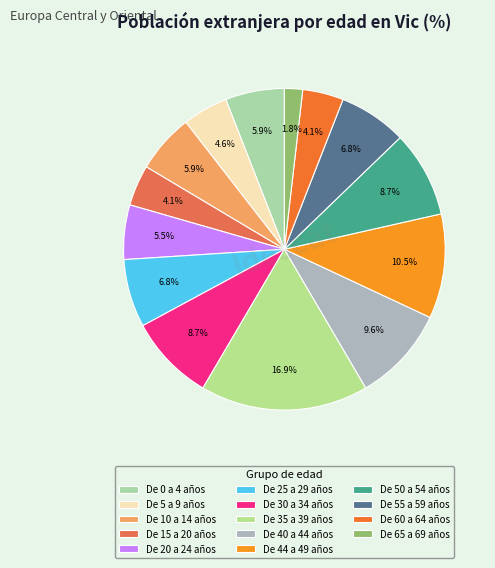

What percentage is the De 40 a 44 años slice, to the nearest percent?

10%